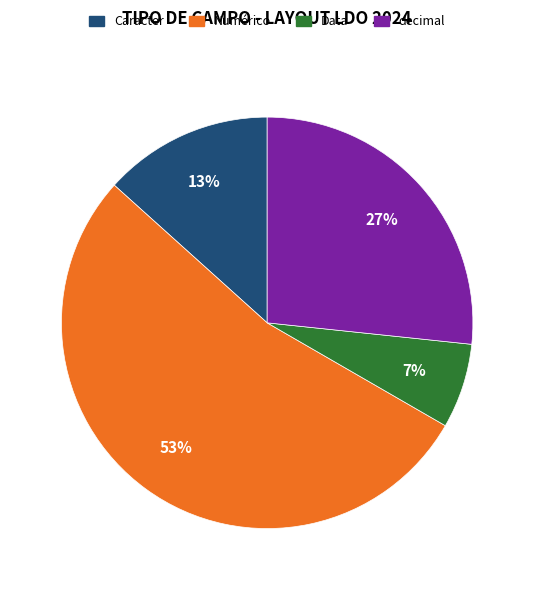

To the nearest percent, what is the average slice percentage?

25%